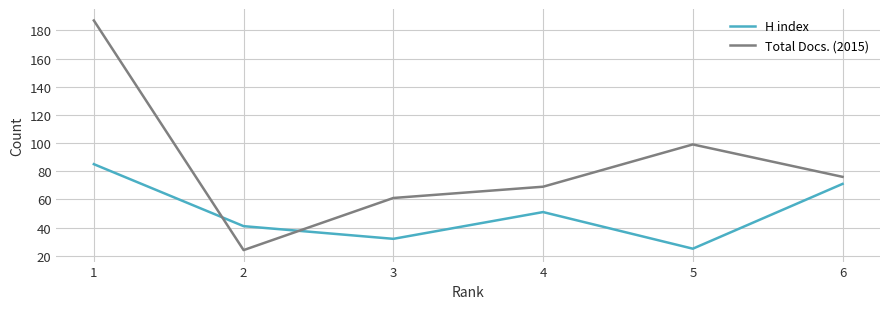

Count the number of data series in this chart.

2